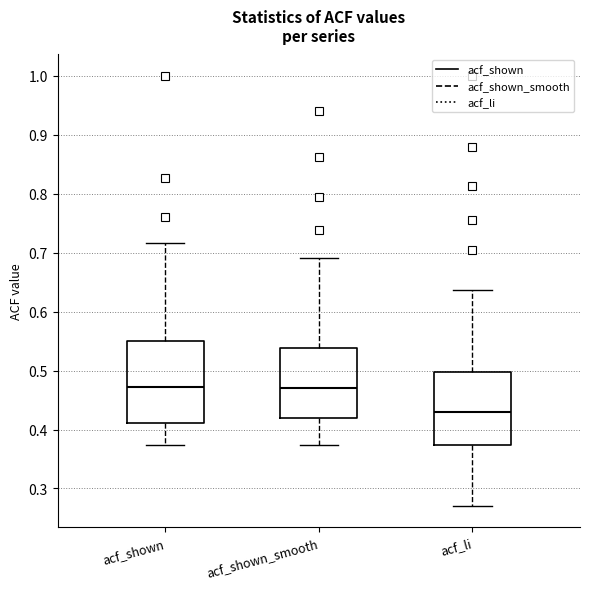

Reading left to right, transcribe this box plot: for each box, give where its median line is, the range the box spans, and where its two whiskers end, as read against the y-axis. The values are not printed on the chart, so give them approximately, as read against the axis.

acf_shown: median 0.47, box 0.41 to 0.55, whiskers 0.37 to 0.72
acf_shown_smooth: median 0.47, box 0.42 to 0.54, whiskers 0.37 to 0.69
acf_li: median 0.43, box 0.37 to 0.50, whiskers 0.27 to 0.64